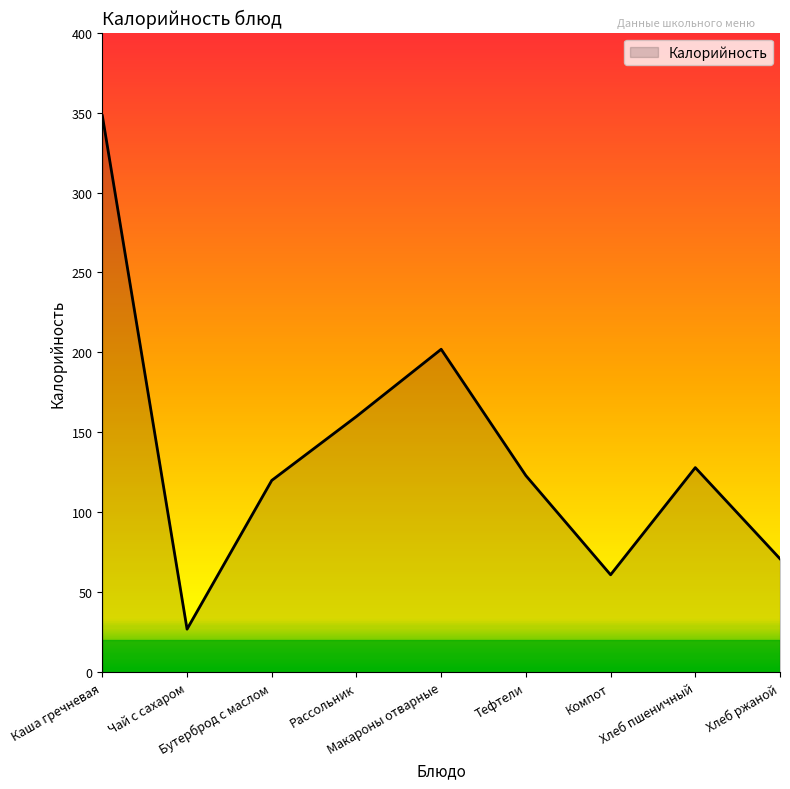

What is the difference between the maximum and minimum values?

321